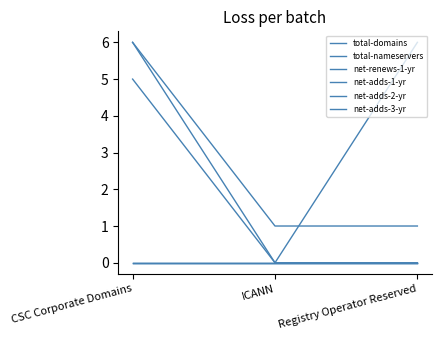

Does the chart display data point markers on the line(s)?

No